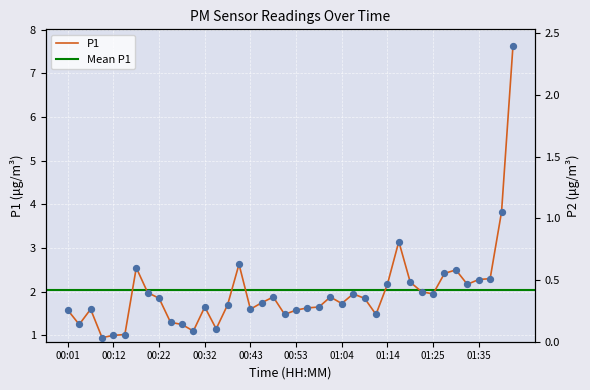

Which series contains the highest Y value?

P1